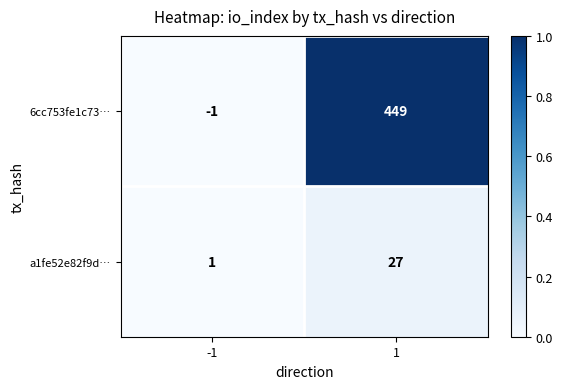

Read the a1fe52e82f9d… value at 1.

27